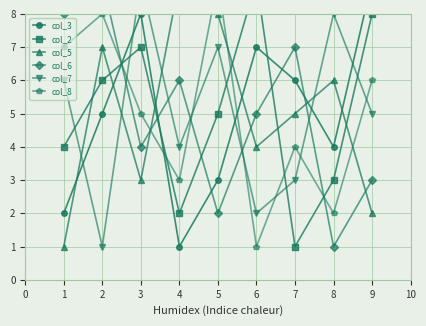

Reading left to right, list all the values displayed in this chart.

col_3: 2	5	8	1	3	7	6	4	9
col_2: 4	6	7	2	5	9	1	3	8
col_5: 1	7	3	9	8	4	5	6	2
col_6: 8	9	4	6	2	5	7	1	3
col_7: 6	1	9	4	7	2	3	8	5
col_8: 7	8	5	3	9	1	4	2	6